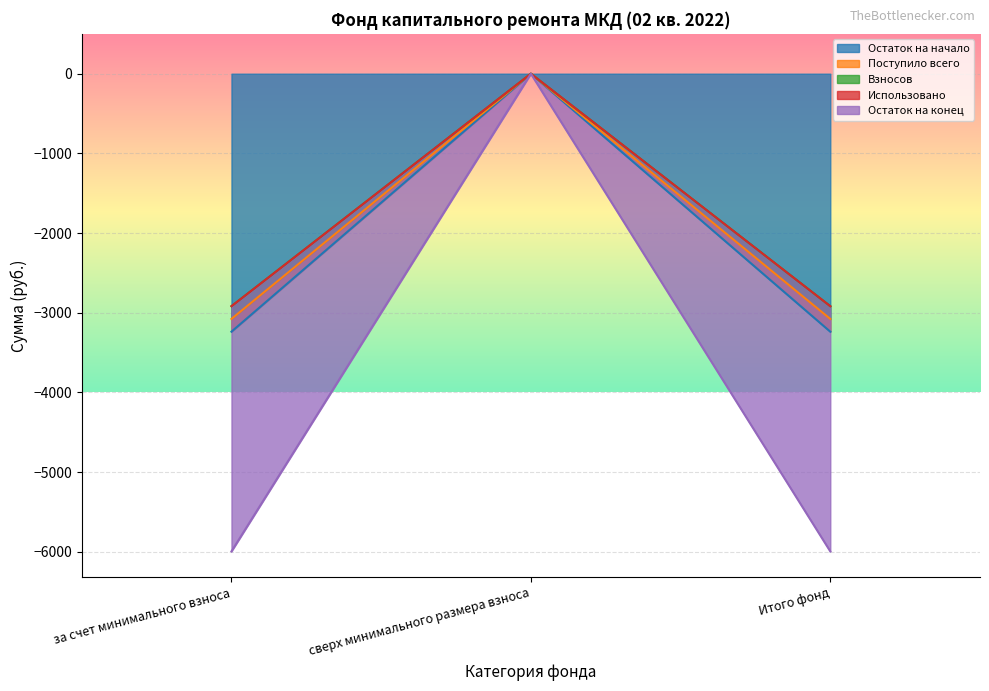

The Остаток на конец series shows -2917.5 at за счет минимального взноса. True or false?

True